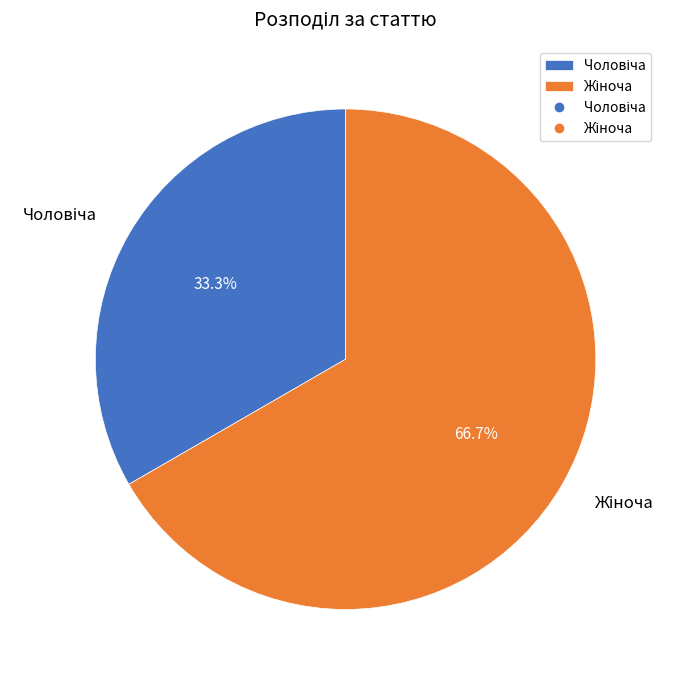

Does any single category account for the majority?

Yes